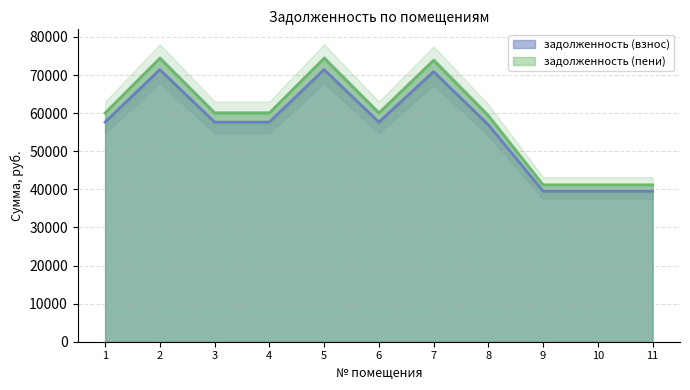

The value of задолженность (пени) at 7 is 110622.9. True or false?

False